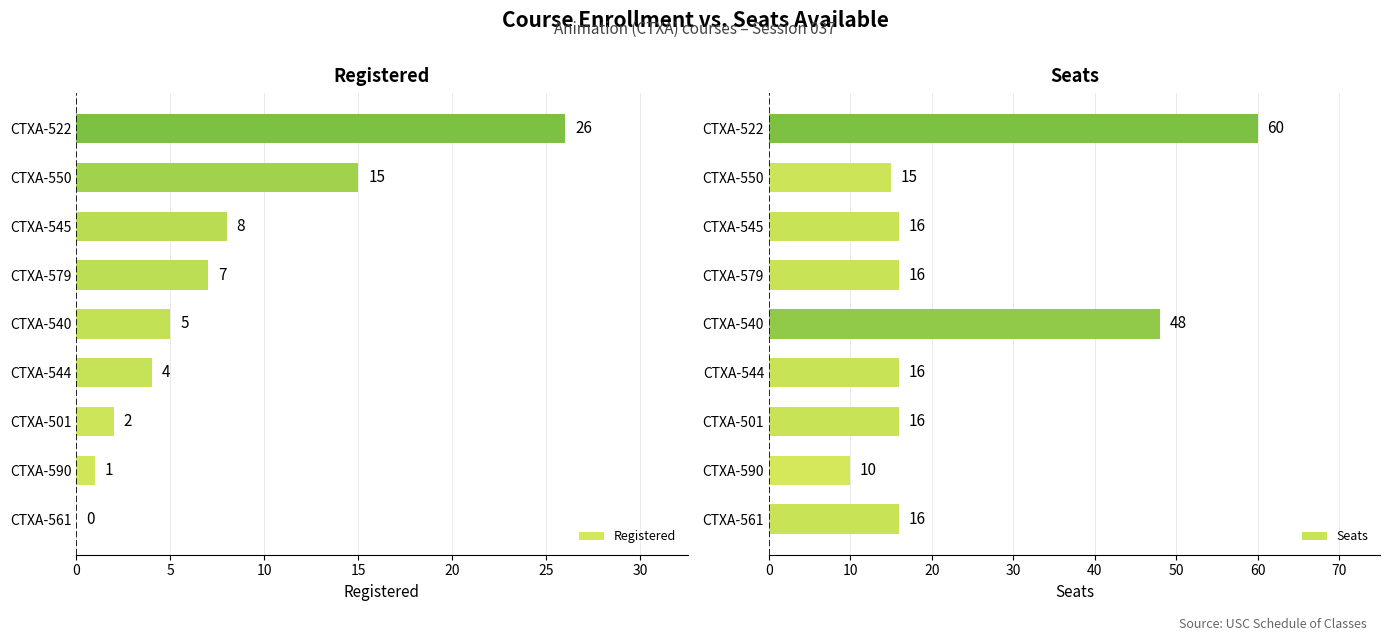

Which series has the largest total across all categories?

Seats